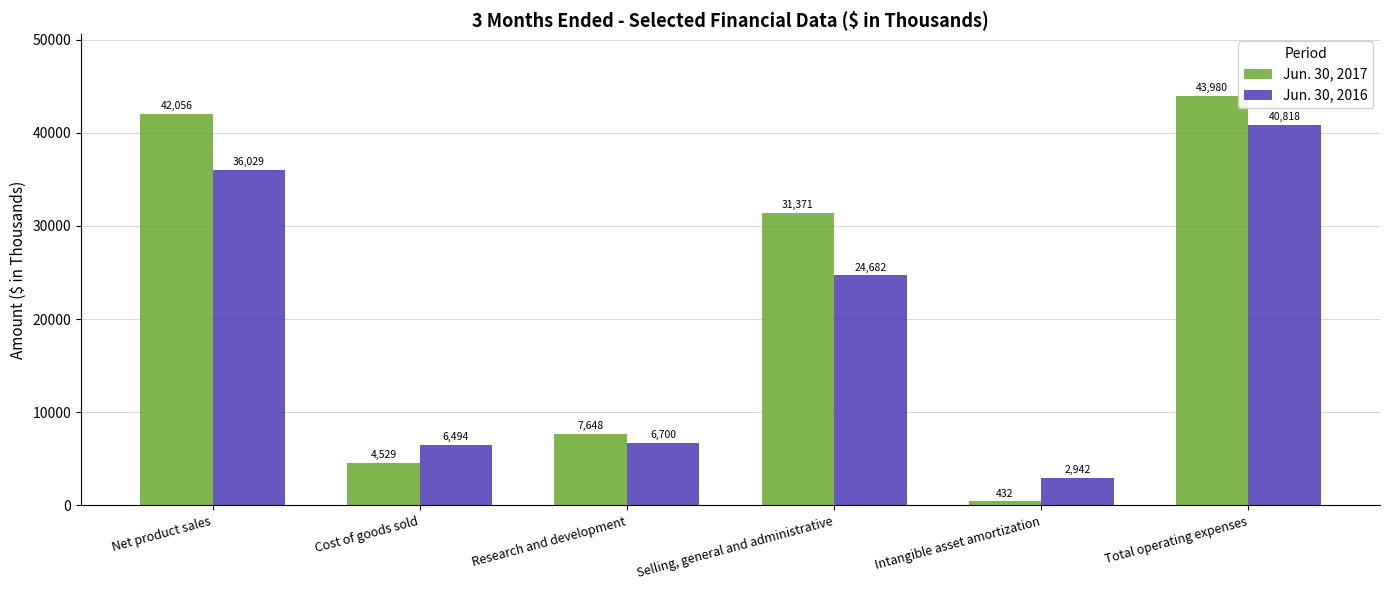

What is the maximum value for Jun. 30, 2017?

43980